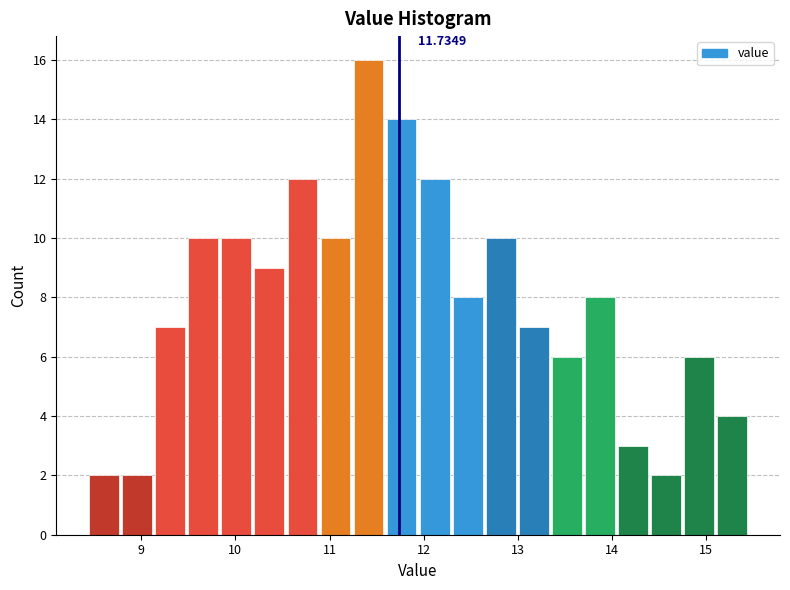

Read against the x-axis, roughly where is the centre of the tallest bar?

11.4